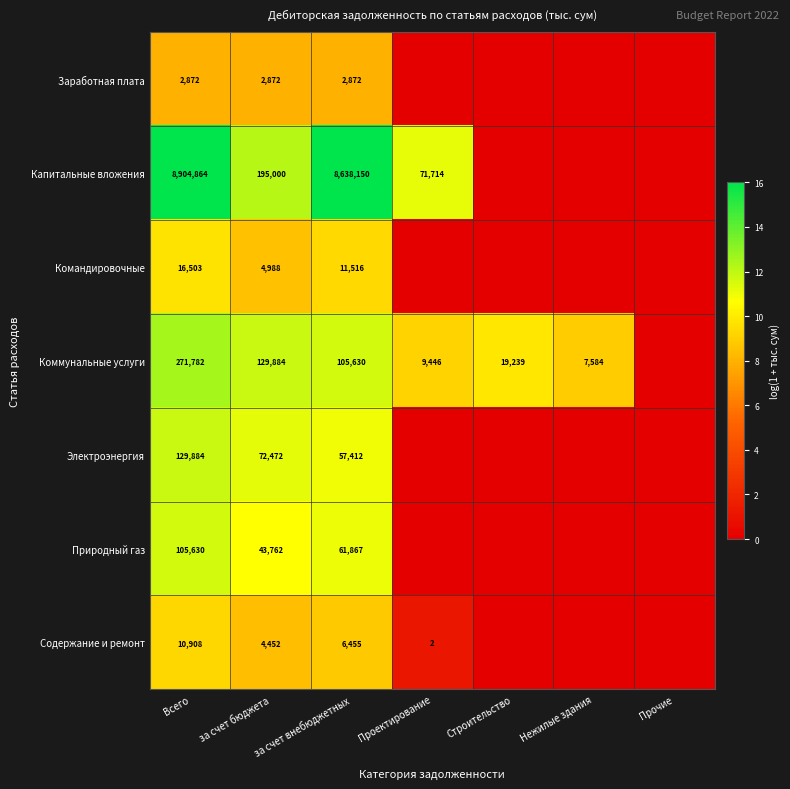

The Природный газ series shows 61867 at за счет внебюджетных. True or false?

True